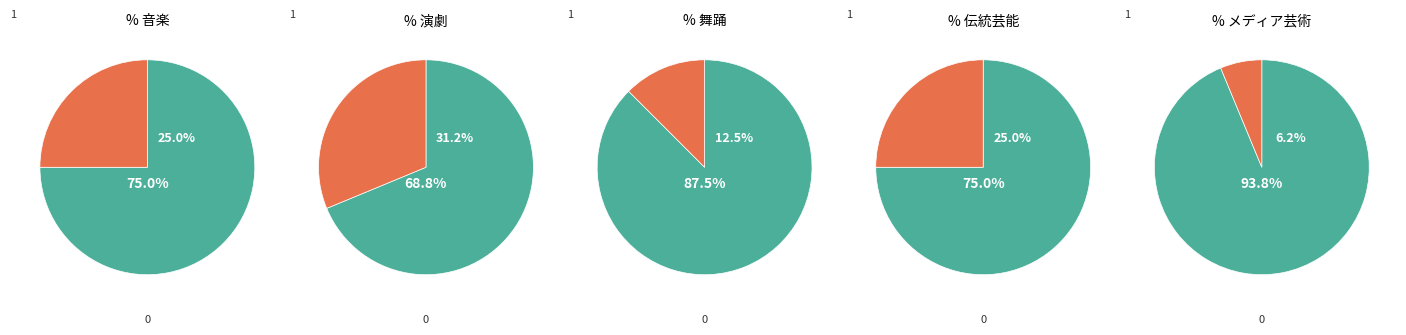

What is the change in value from 音楽 to 舞踊?

-2